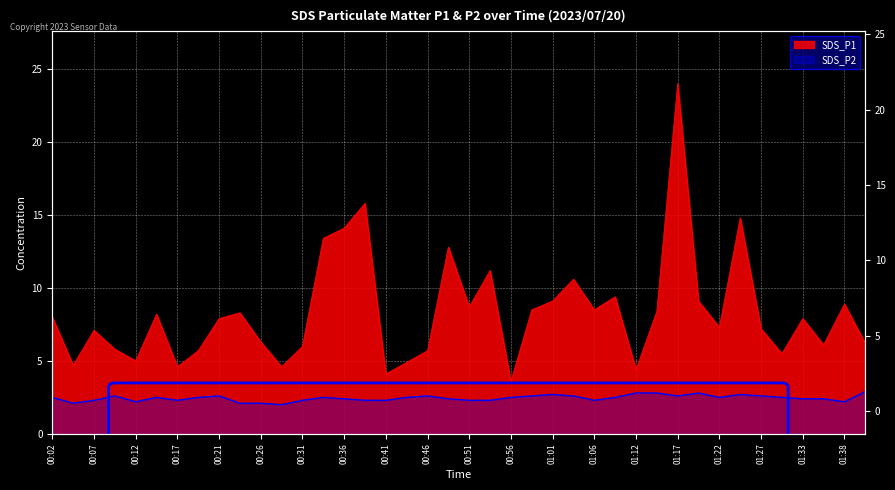

The value of SDS_P2 at 01:03 is 2.6. True or false?

True